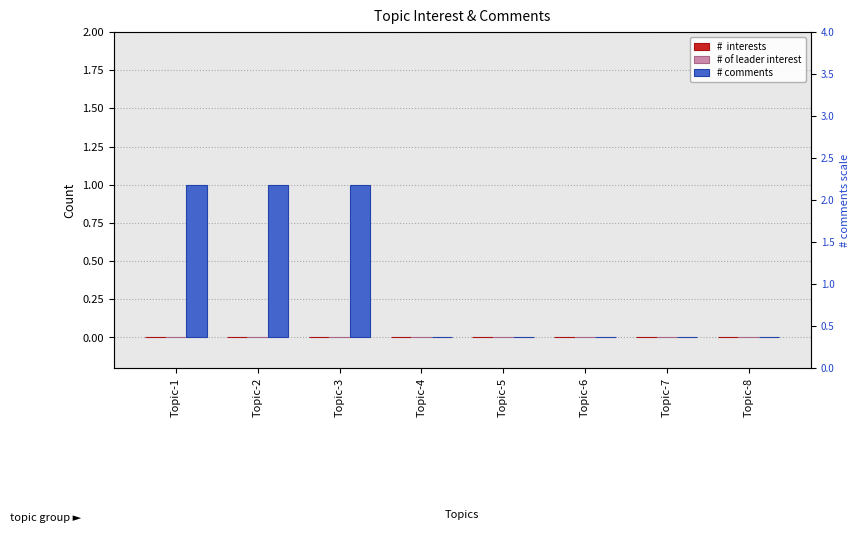

Which has a higher value, Topic-2 or Topic-7?

Topic-2